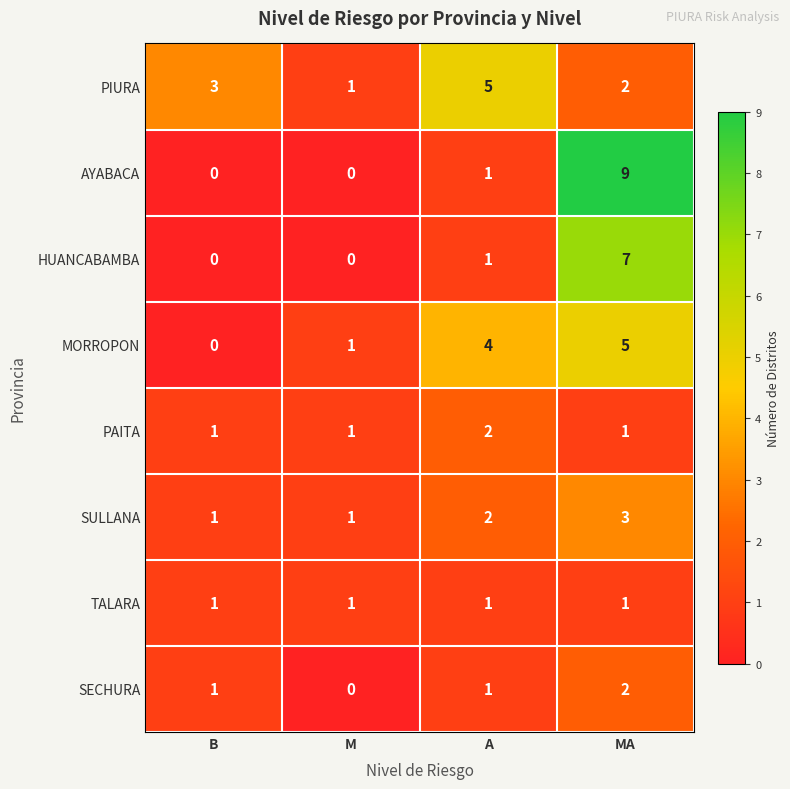

True or false: SECHURA has a value of 1 at M.

False